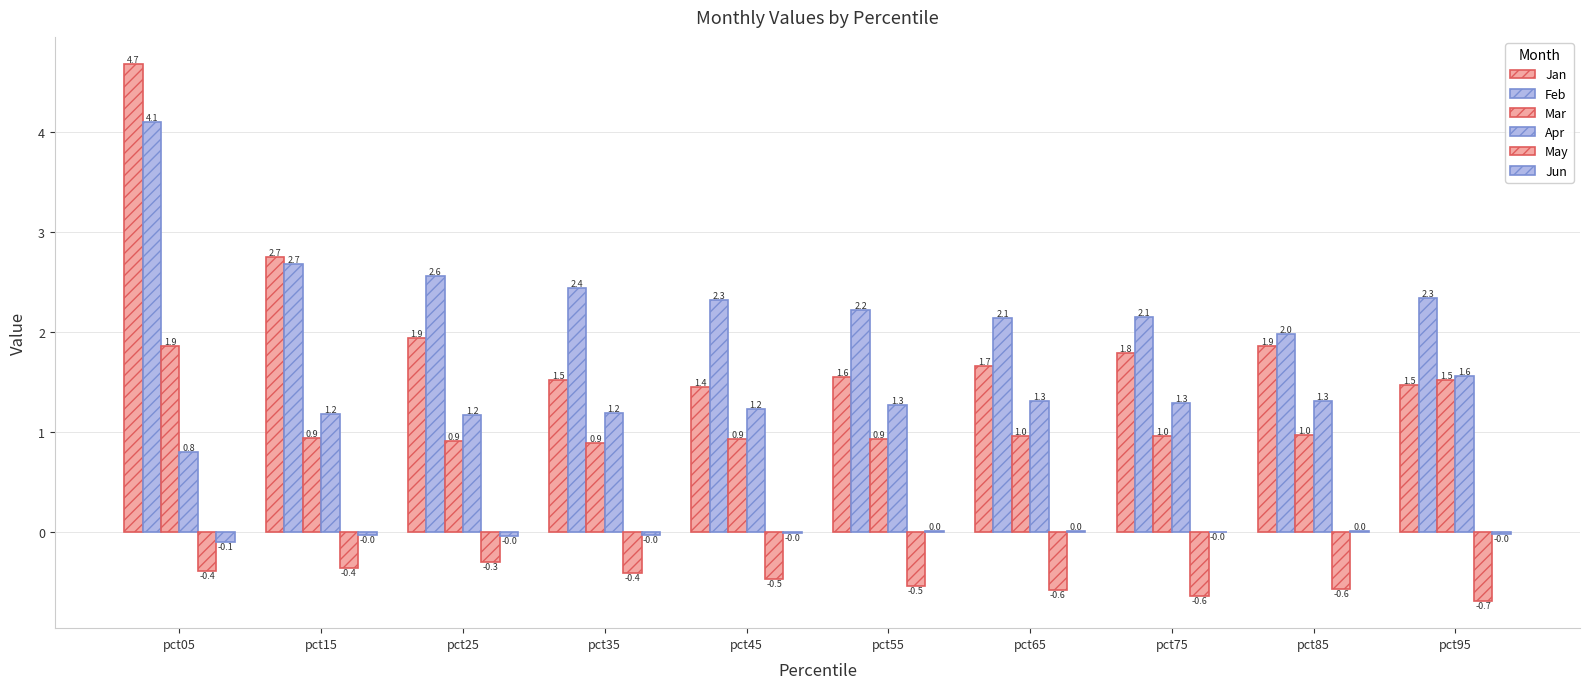

Which has a higher value, pct85 or pct95?

pct85